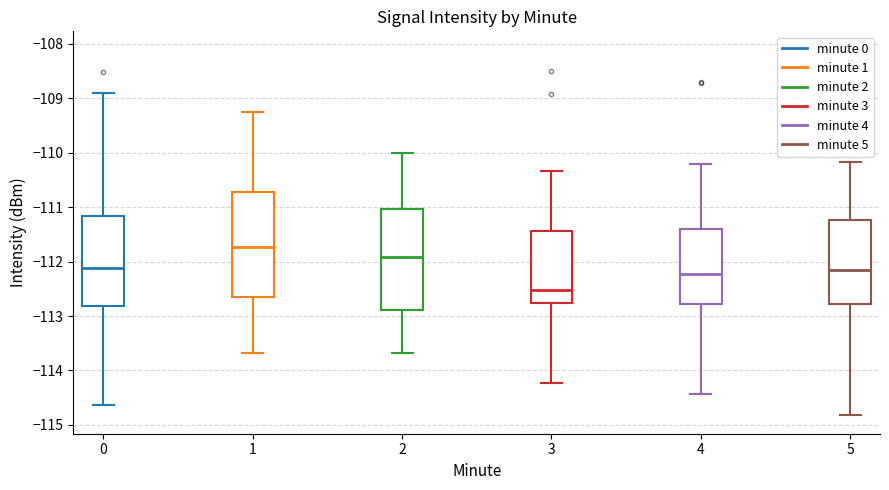

Reading left to right, transcribe this box plot: for each box, give where its median line is, the range the box spans, and where its two whiskers end, as read against the y-axis. The values are not printed on the chart, so give them approximately, as read against the axis.

0: median -112.1, box -112.8 to -111.2, whiskers -114.6 to -108.9
1: median -111.7, box -112.7 to -110.7, whiskers -113.7 to -109.3
2: median -111.9, box -112.9 to -111.0, whiskers -113.7 to -110.0
3: median -112.5, box -112.8 to -111.4, whiskers -114.2 to -110.3
4: median -112.2, box -112.8 to -111.4, whiskers -114.4 to -110.2
5: median -112.2, box -112.8 to -111.2, whiskers -114.8 to -110.2